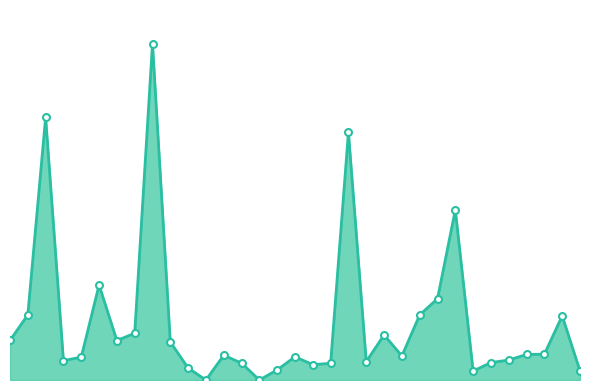

True or false: there are more than 0 points higher than both neighbors.

True